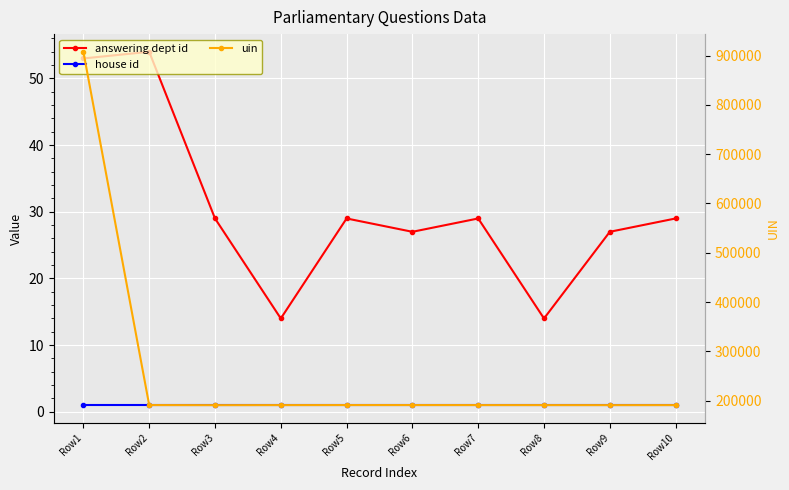

Which category has the highest value across all series?

Row1